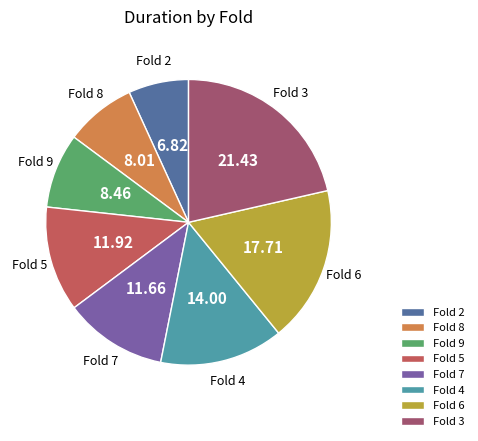

True or false: Fold 2 accounts for 7% of the total.

True